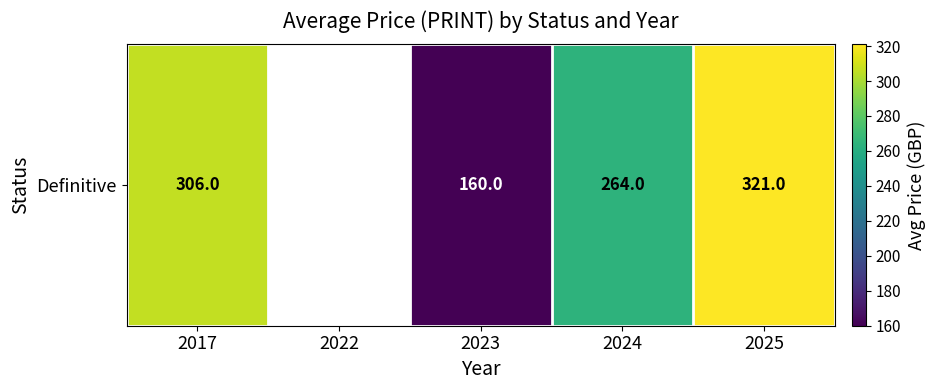

How many values are above zero?

4